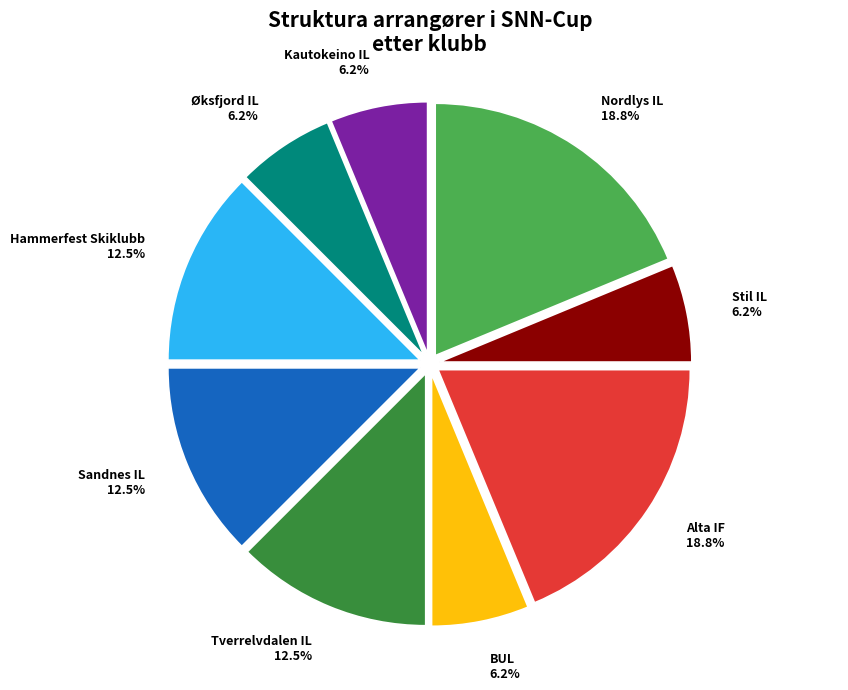

What is the total percentage of Sandnes IL and Hammerfest Skiklubb?

25.0%